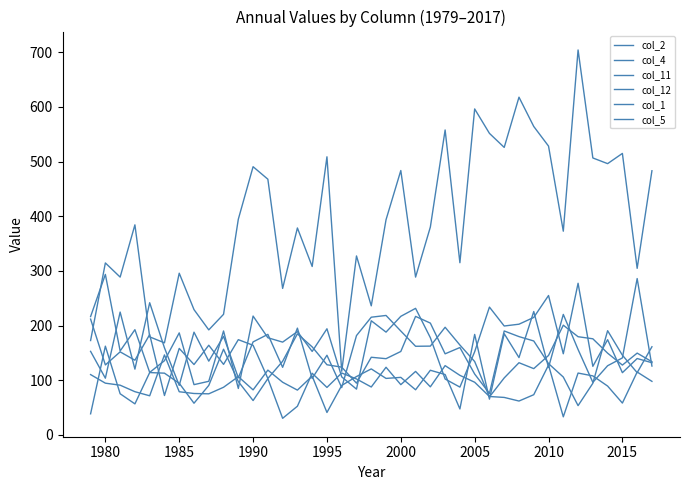

What is the greatest value displayed?

704.3